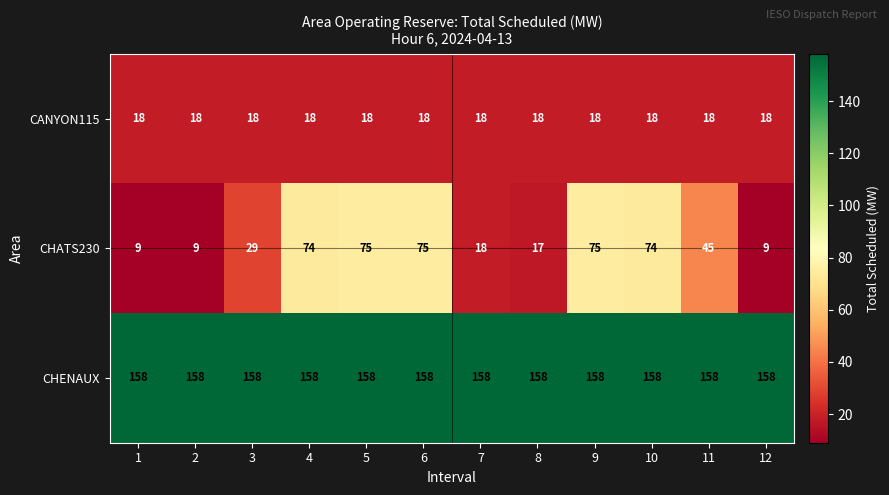

Rank the series at 3 from lowest to highest value.

CANYON115, CHATS230, CHENAUX